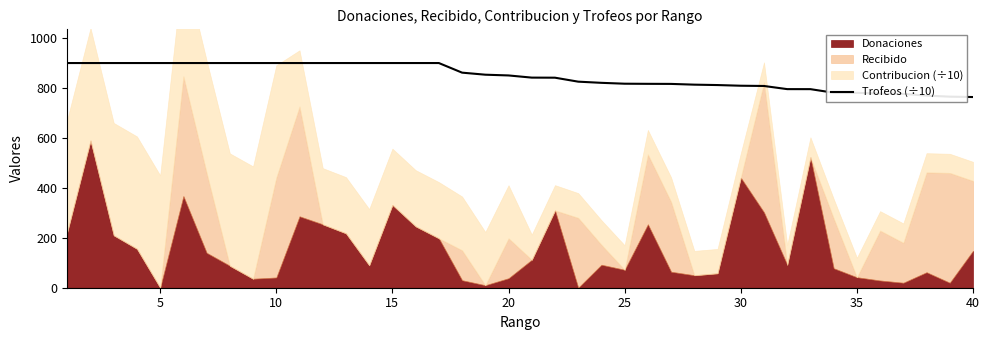

What is the highest value of the Trofeos (÷10) series?

900.0